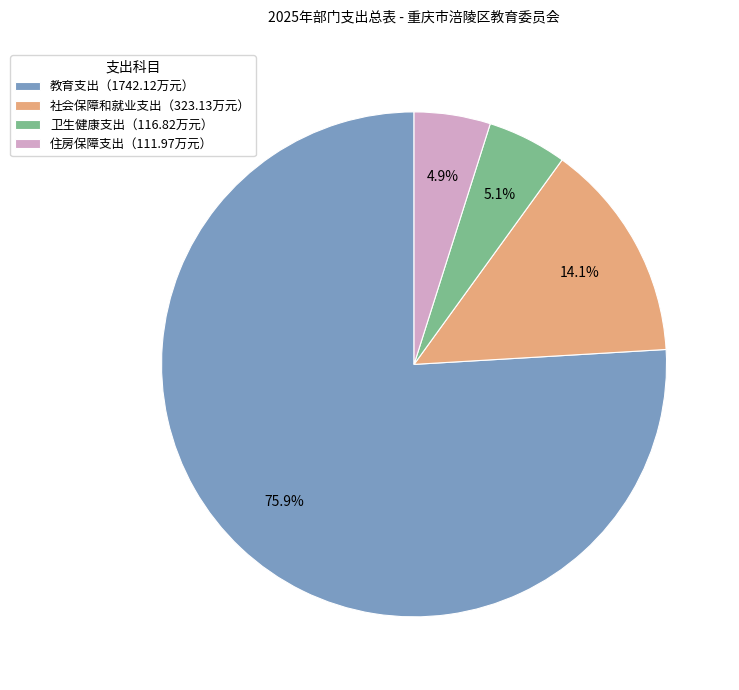

Do 住房保障支出（111.97万元） and 教育支出（1742.12万元） together represent more than half of the pie?

Yes